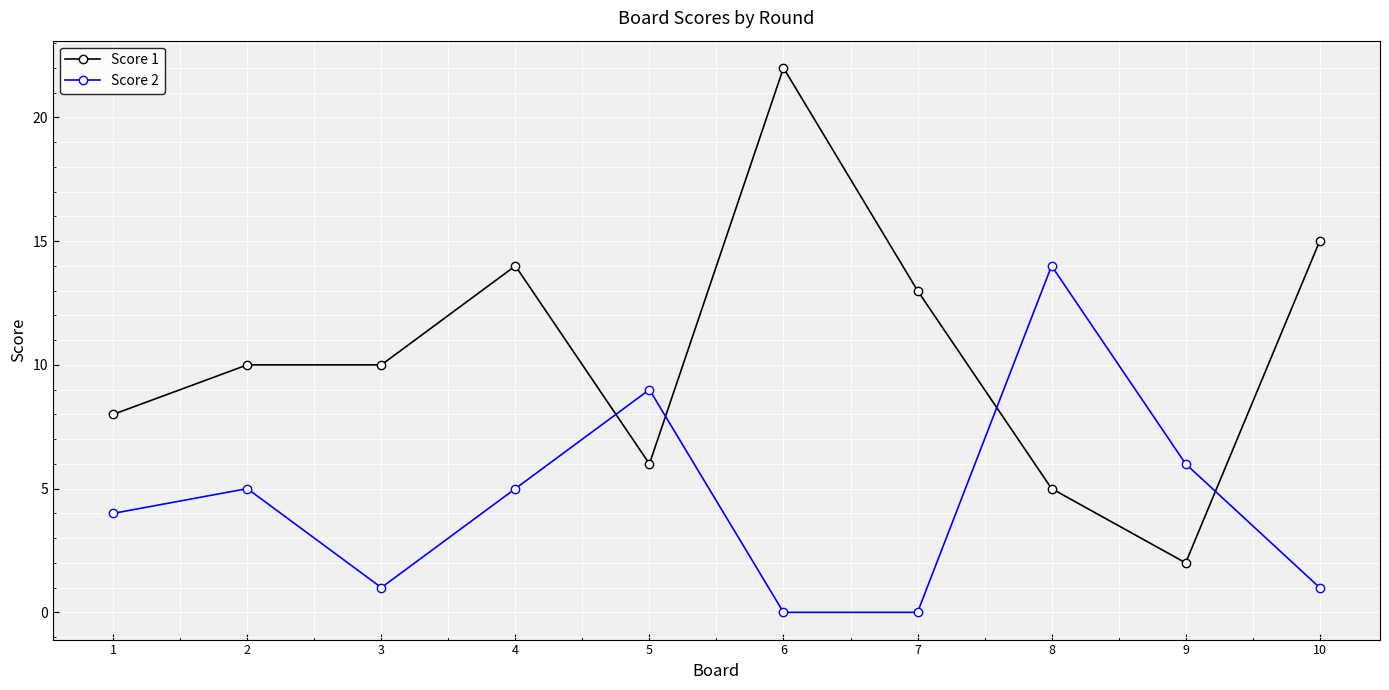

List the series in order of their peak value, lowest first.

Score 2, Score 1